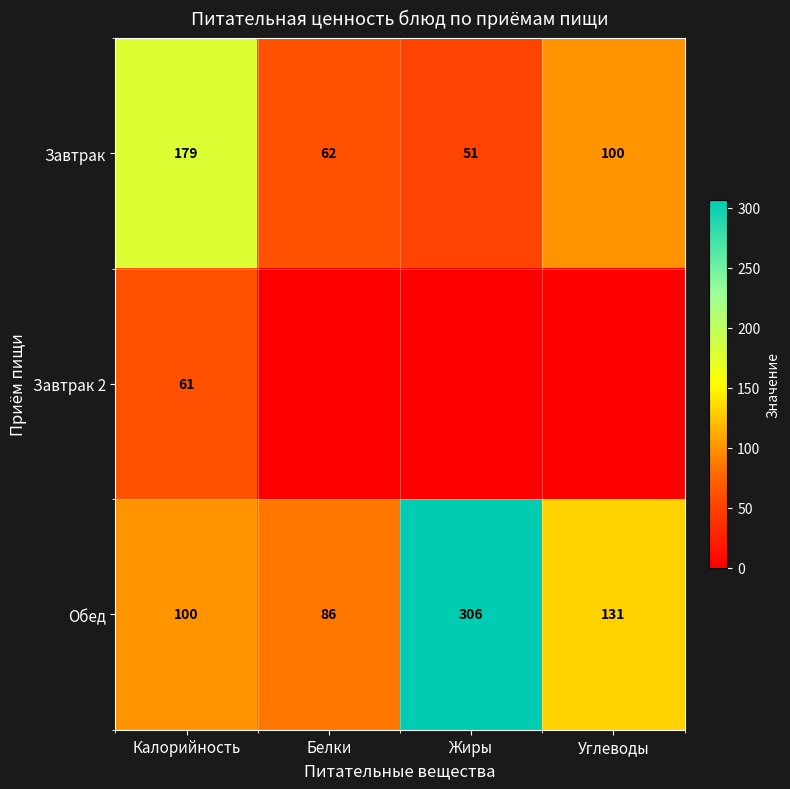

Where does the Обед series first go above 131?

Жиры